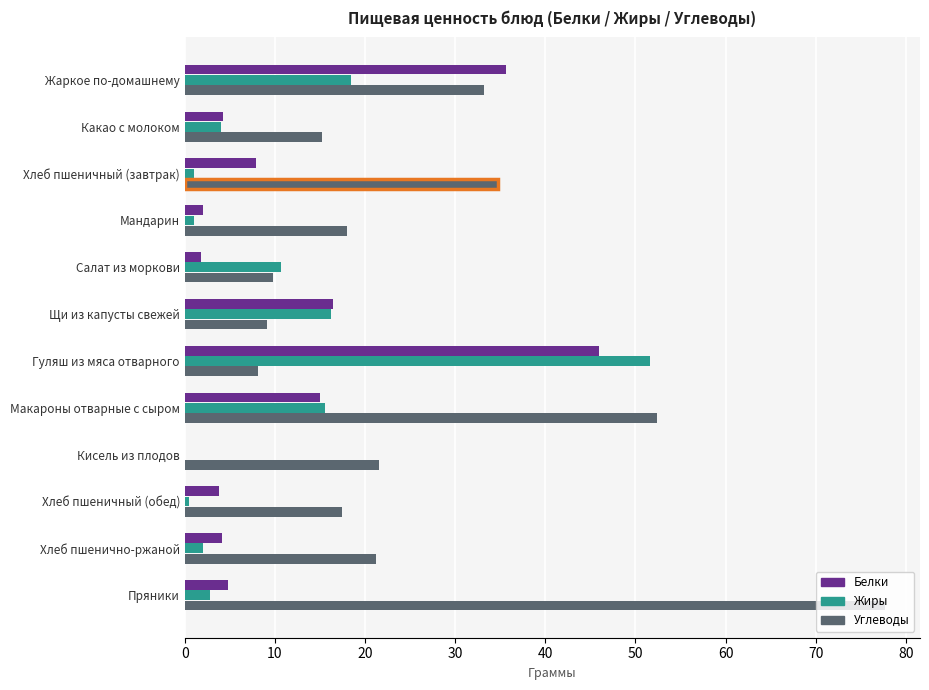

At which category is the sum across all series the highest?

Гуляш из мяса отварного